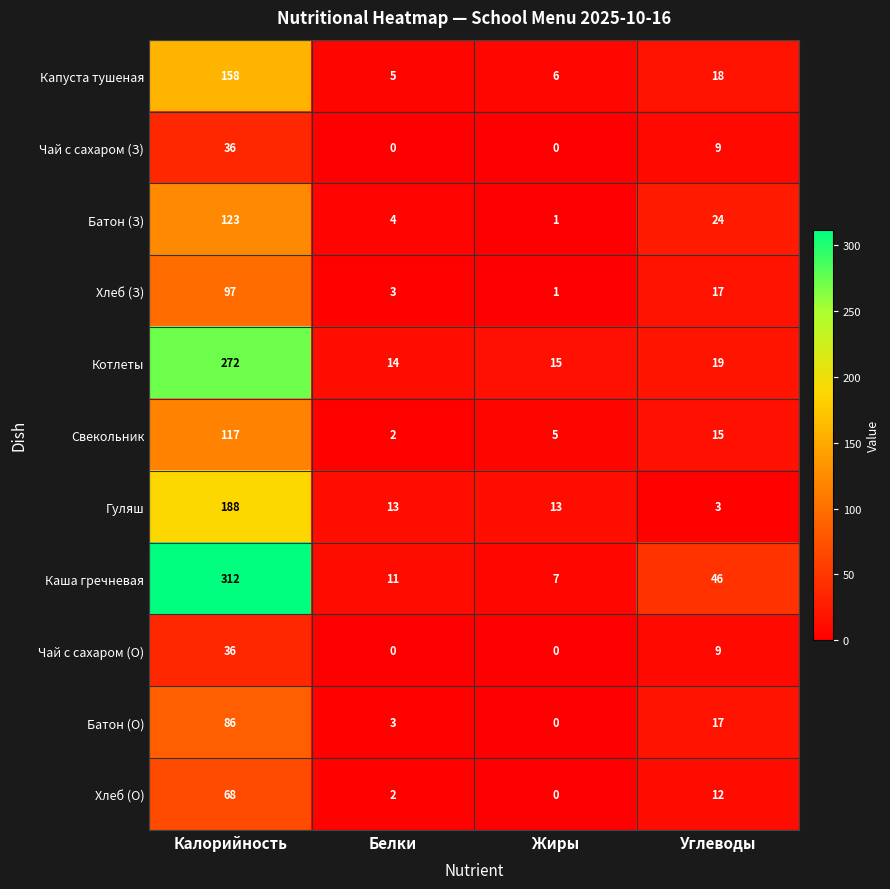

What is the total value across all series at Калорийность?

1493